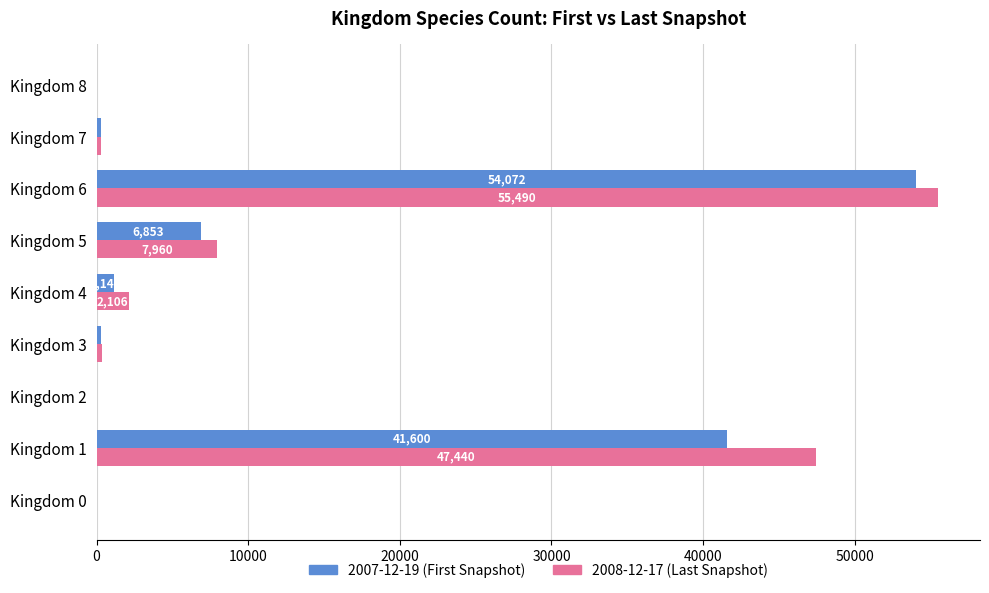

Is the value of 2008-12-17 (Last Snapshot) at Kingdom 1 greater than the value of 2007-12-19 (First Snapshot) at Kingdom 8?

Yes